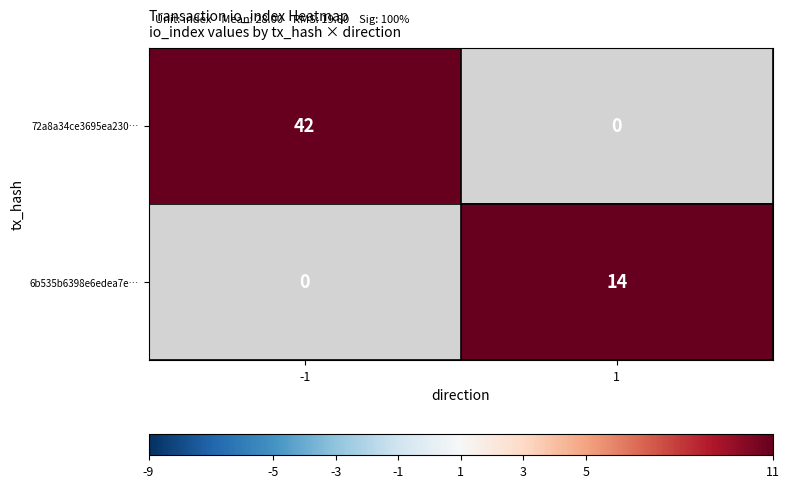

The value of 72a8a34ce3695ea230… at -1 is 42. True or false?

True